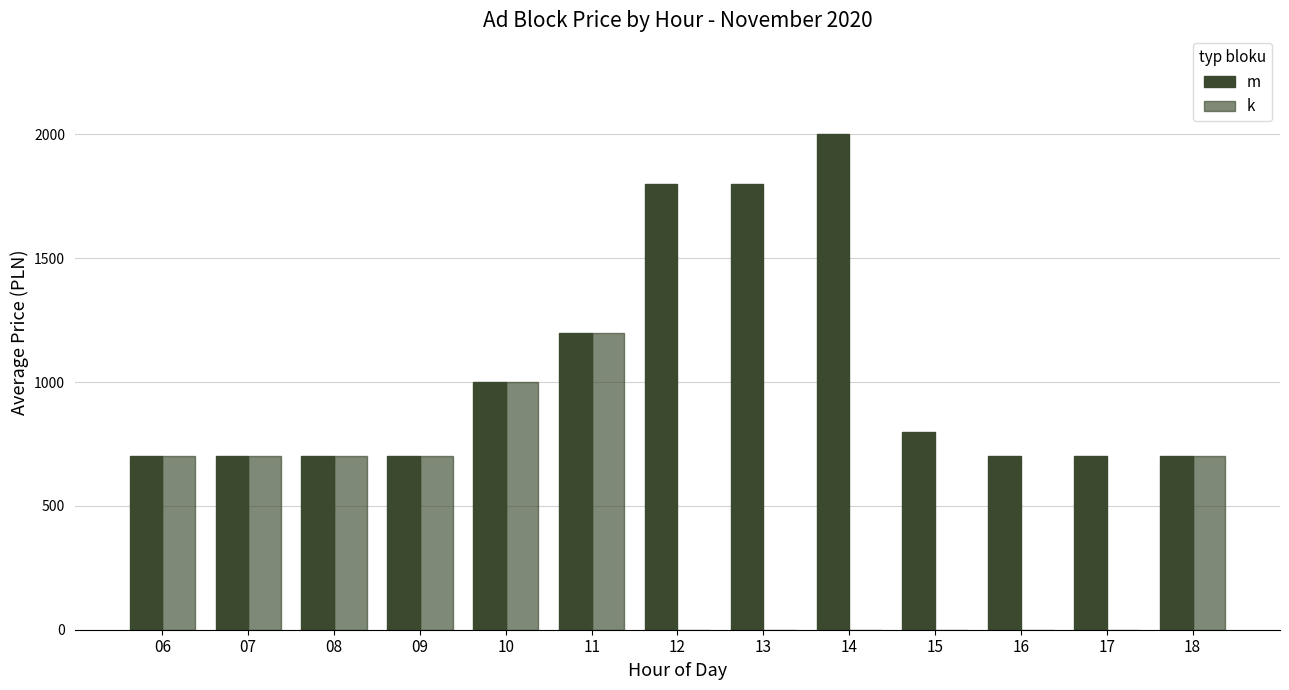

How many series are shown in this chart?

2